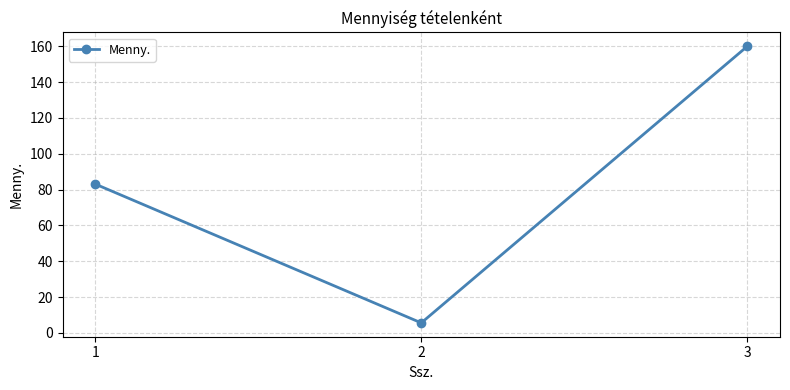

True or false: the data shows 83.1 at 1.

True